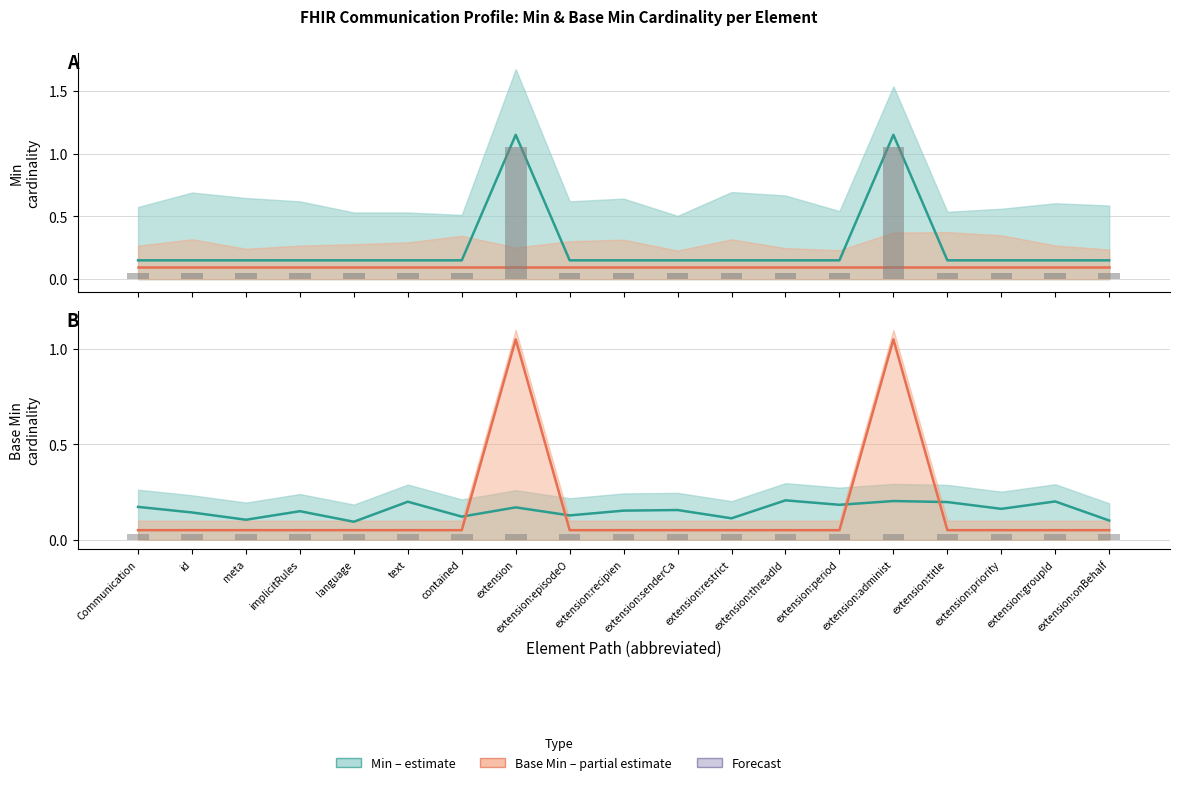

What is the value of the Min bar at the 19th from the left?

0.1